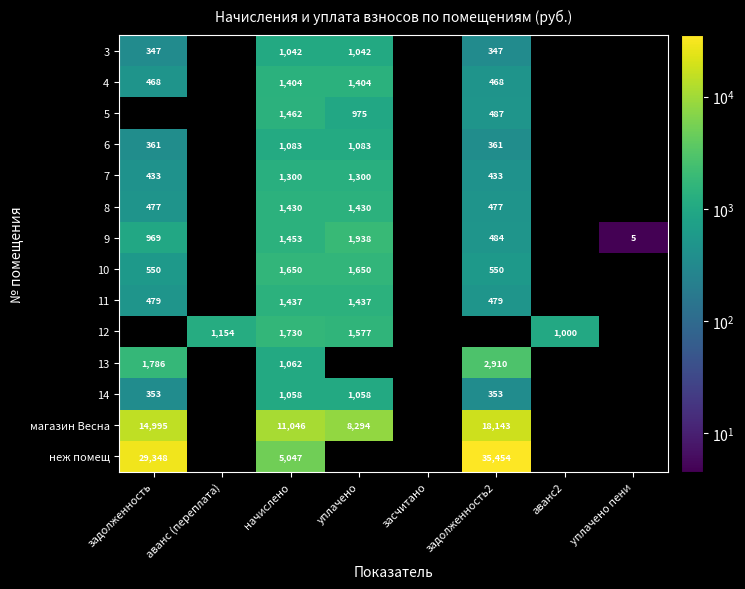

How many values in 12 are above zero?

4